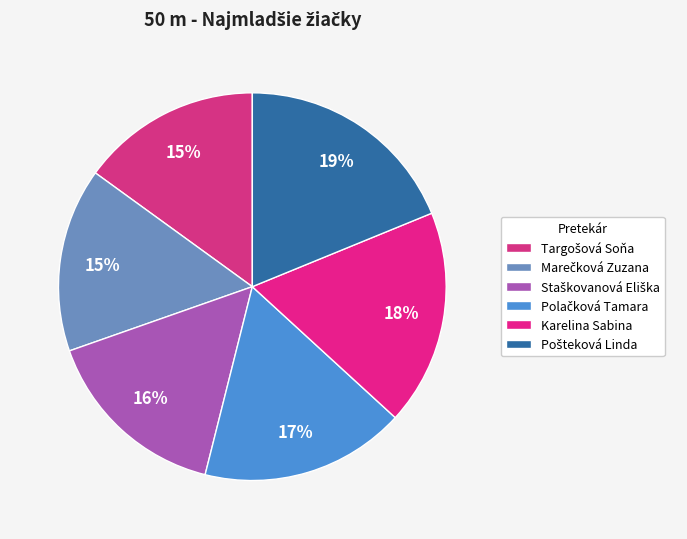

True or false: Marečková Zuzana accounts for 15% of the total.

True